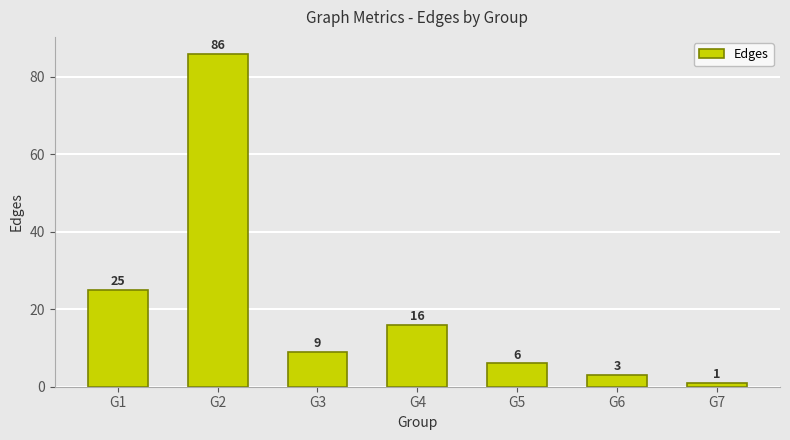

Reading right to left, what are all the values shown in this chart?

1	3	6	16	9	86	25